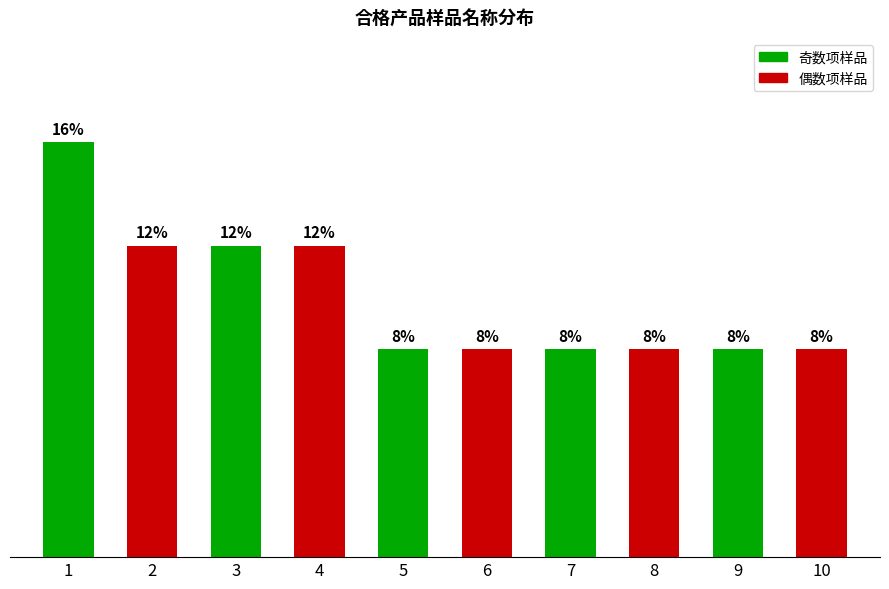

Reading left to right, transcribe all the data shown in this chart.

1=4	2=3	3=3	4=3	5=2	6=2	7=2	8=2	9=2	10=2